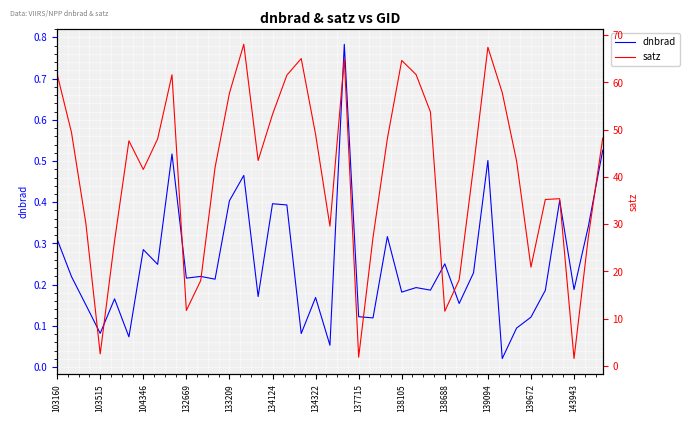

At how many categories does at least one series exceed 17?

34